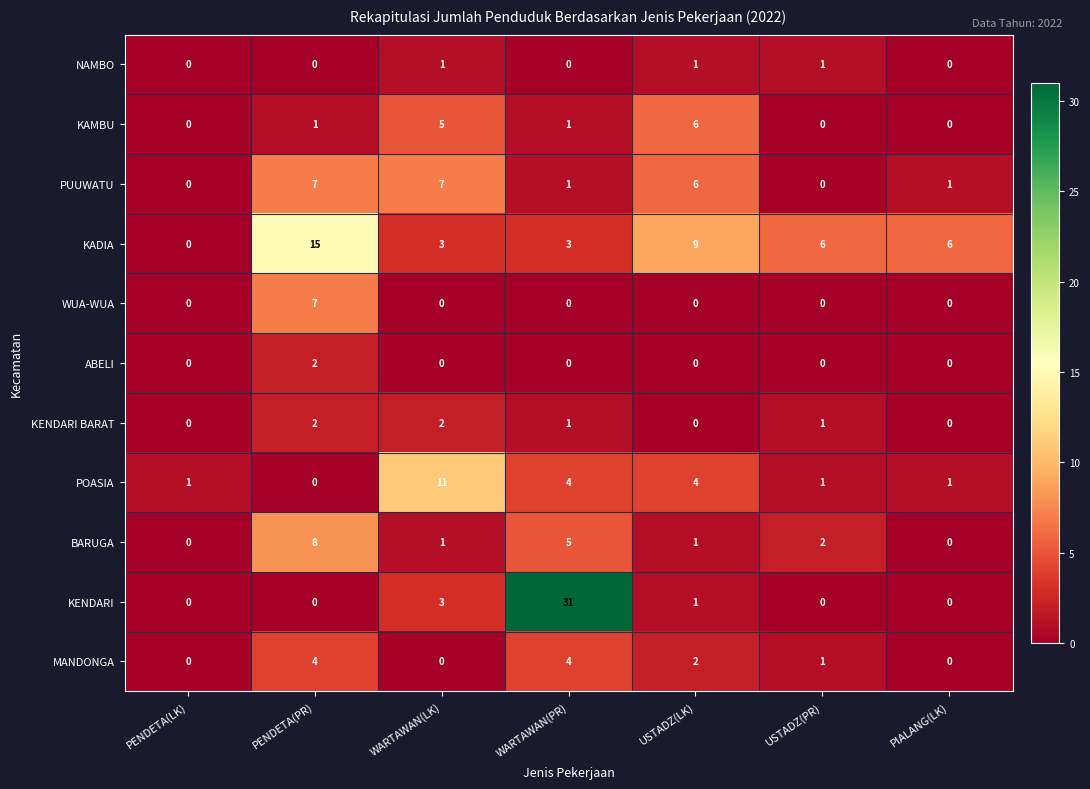

At which category is the sum across all series the highest?

WARTAWAN(PR)